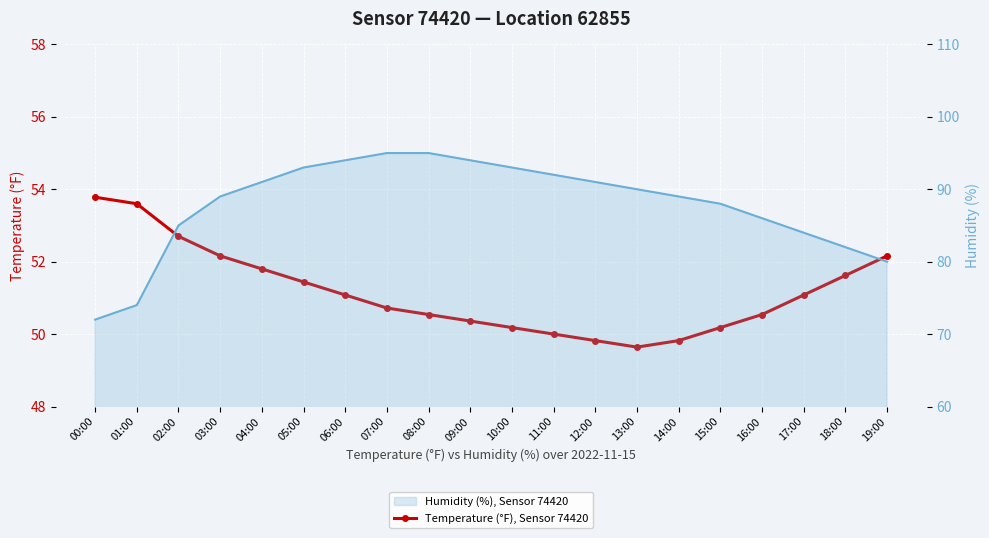

What is the maximum value shown in the chart?

95.0